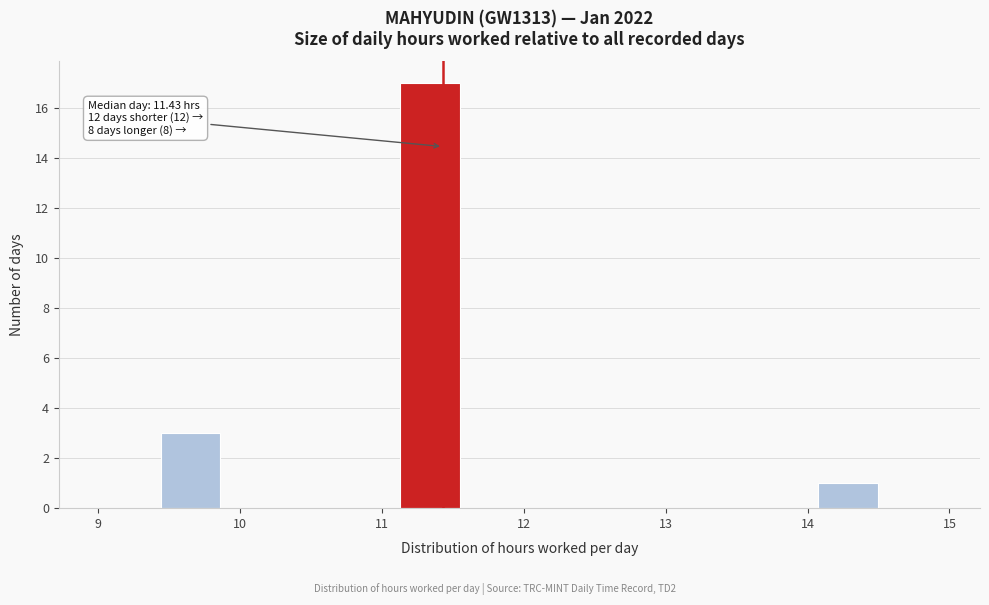

Which range on the x-axis has the tallest bar?

11.1 to 11.5